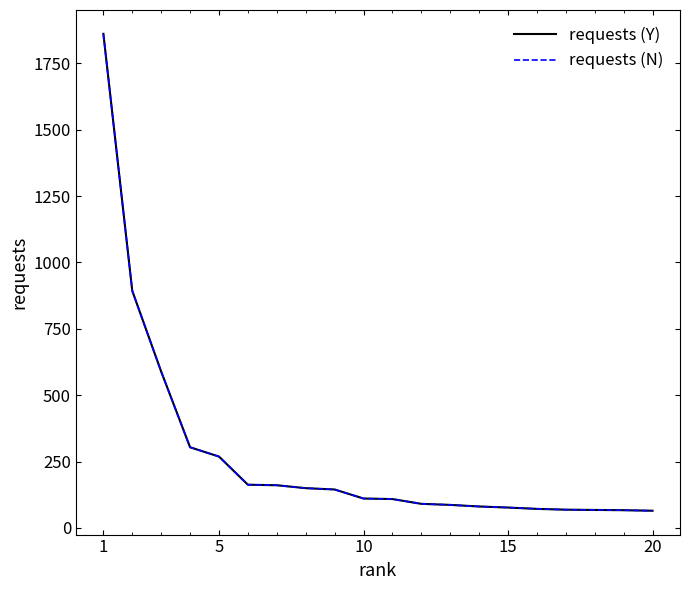

Is this an area chart (filled region under the line)?

No